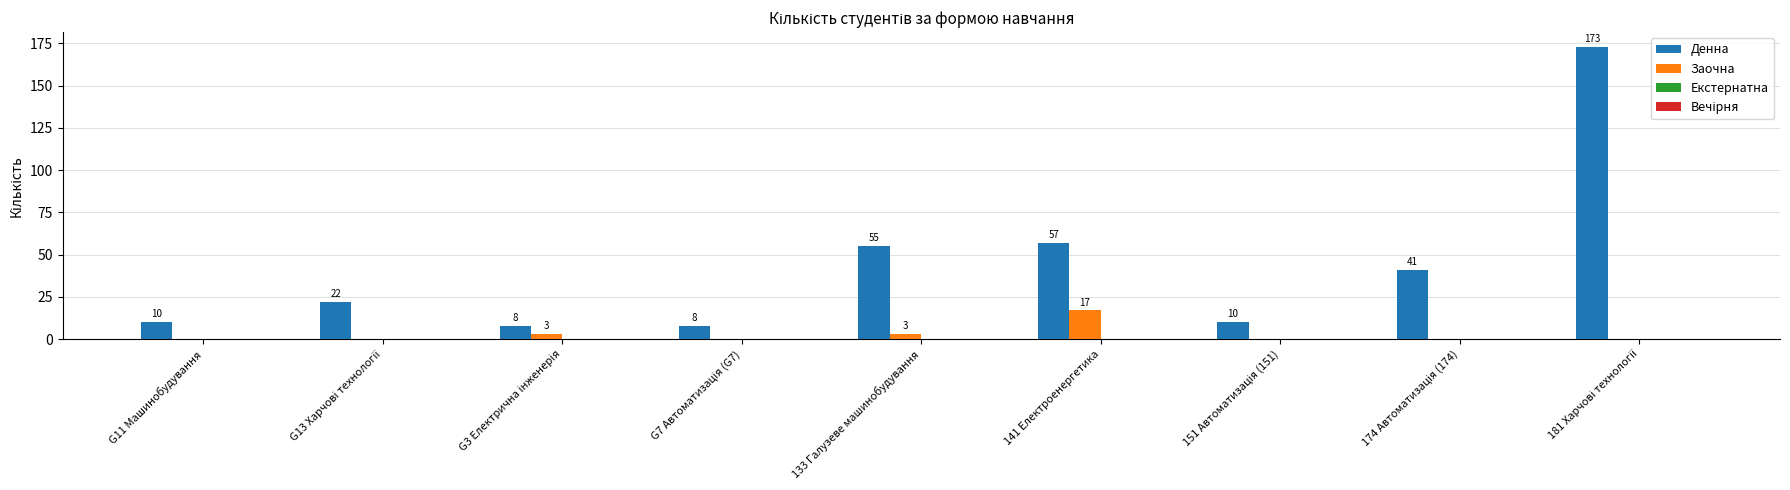

What is the total value across all series at 133 Галузеве машинобудування?

58